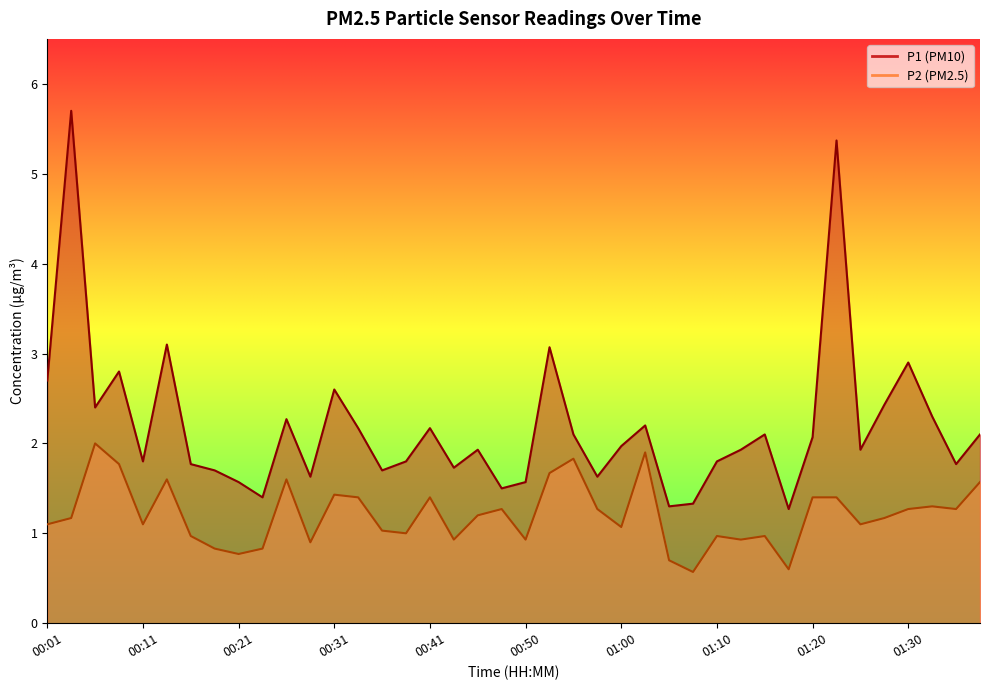

What is the approximate value of P2 at 00:01?

1.1